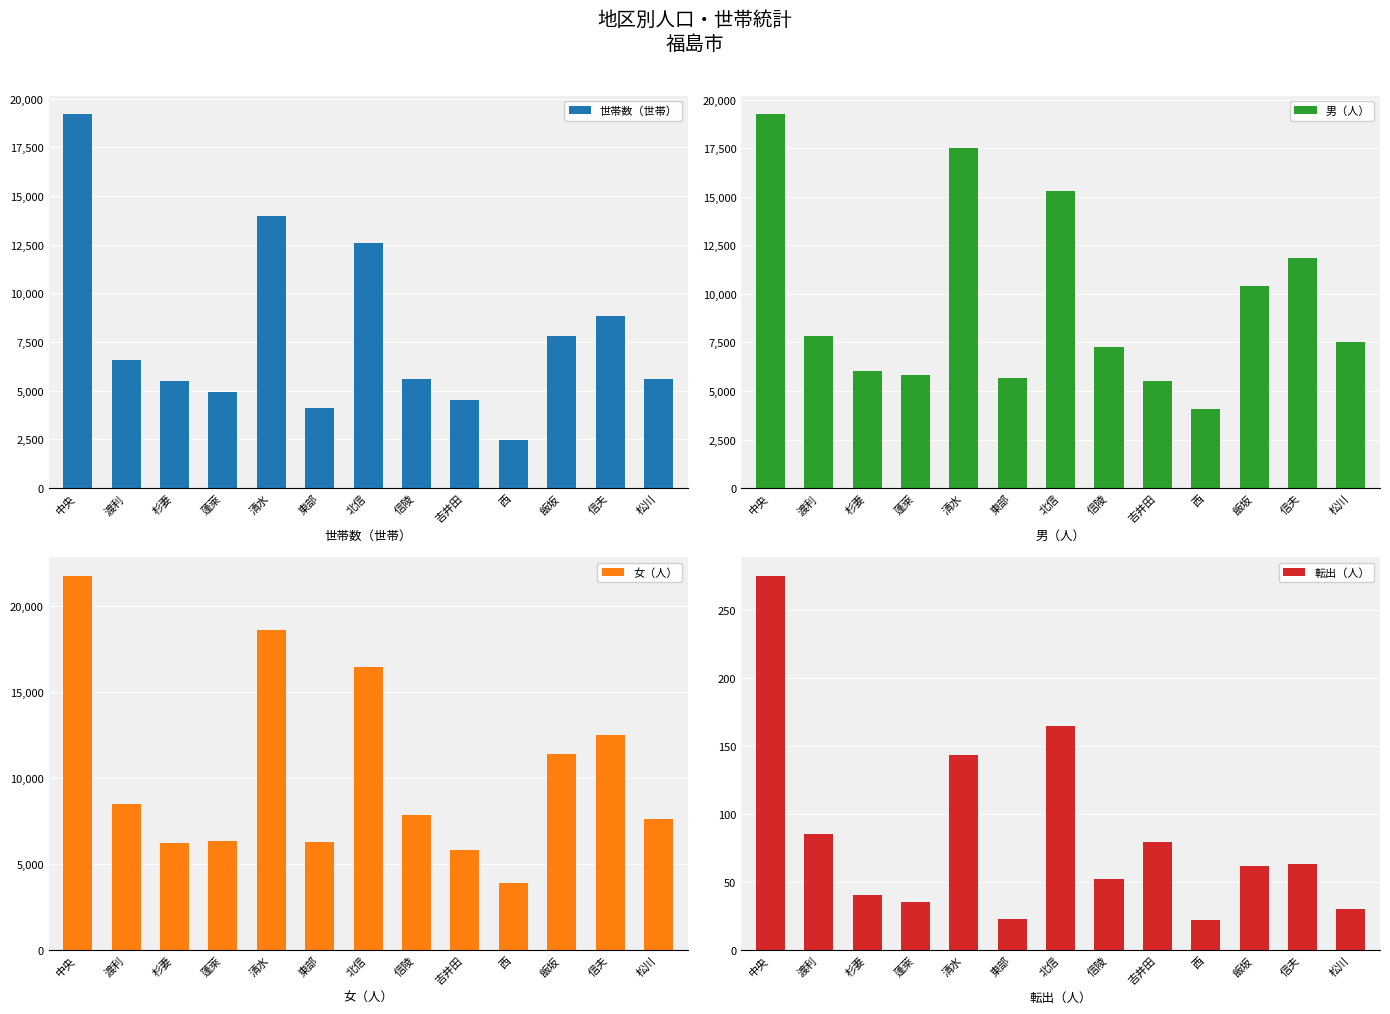

Reading left to right, extract all data points from this chart.

世帯数（世帯）: 中央=19192	渡利=6598	杉妻=5485	蓬萊=4914	清水=13956	東部=4100	北信=12577	信陵=5607	吉井田=4499	西=2463	飯坂=7810	信夫=8842	松川=5602
男（人）: 中央=19242	渡利=7848	杉妻=6025	蓬萊=5847	清水=17521	東部=5679	北信=15285	信陵=7275	吉井田=5537	西=4050	飯坂=10390	信夫=11822	松川=7513
女（人）: 中央=21754	渡利=8496	杉妻=6224	蓬萊=6352	清水=18632	東部=6289	北信=16486	信陵=7871	吉井田=5832	西=3897	飯坂=11381	信夫=12499	松川=7616
転出（人）: 中央=275	渡利=85	杉妻=40	蓬萊=35	清水=143	東部=23	北信=165	信陵=52	吉井田=79	西=22	飯坂=62	信夫=63	松川=30